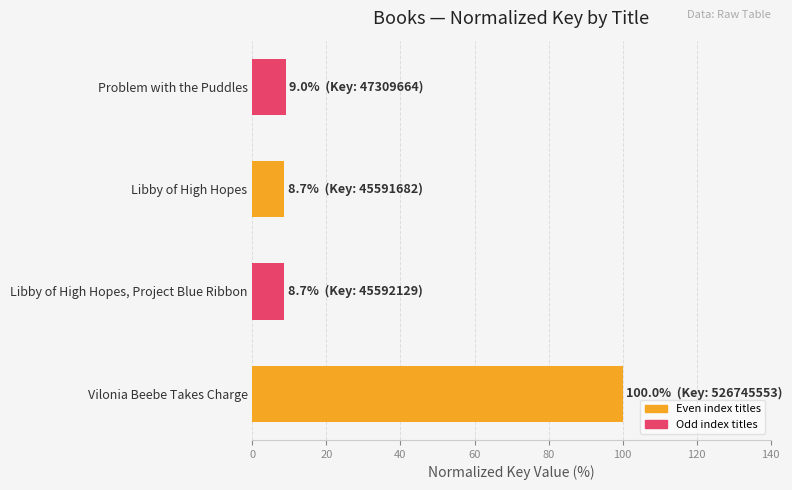

What is the difference between the second highest and second lowest values?

0.3